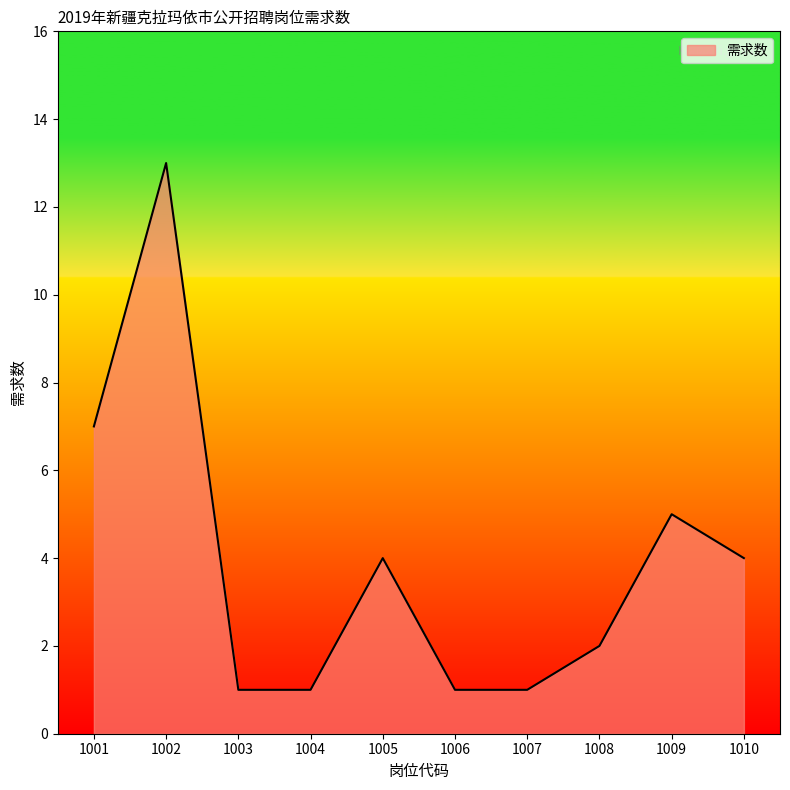

At which category does the data reach its first local peak?

1002